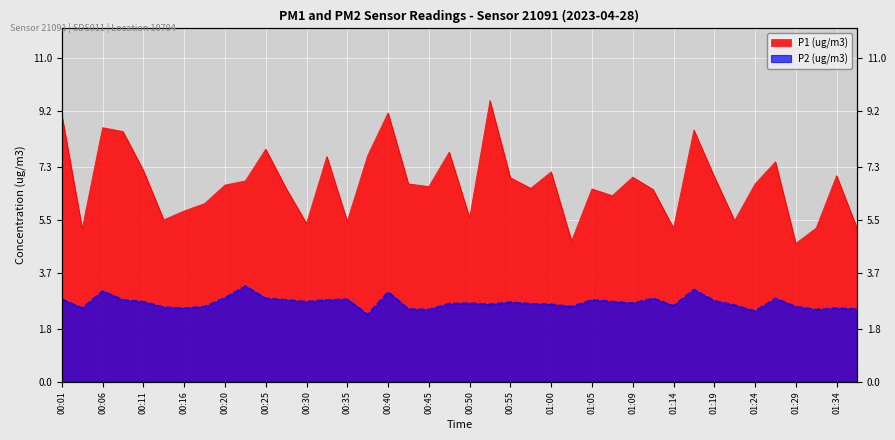

Does the chart display data point markers on the line(s)?

No